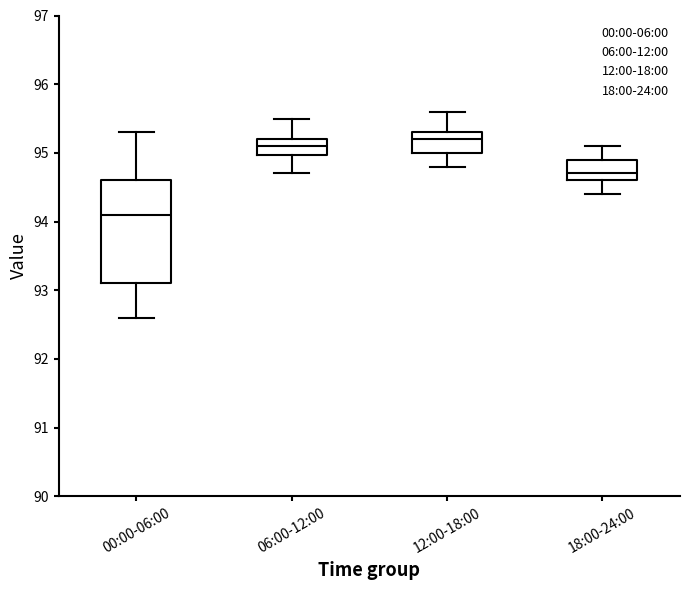

Where does the upper whisker of the box for 18:00-24:00 end on the y-axis? The values are not printed on the chart, so give them approximately, as read against the axis.

95.1